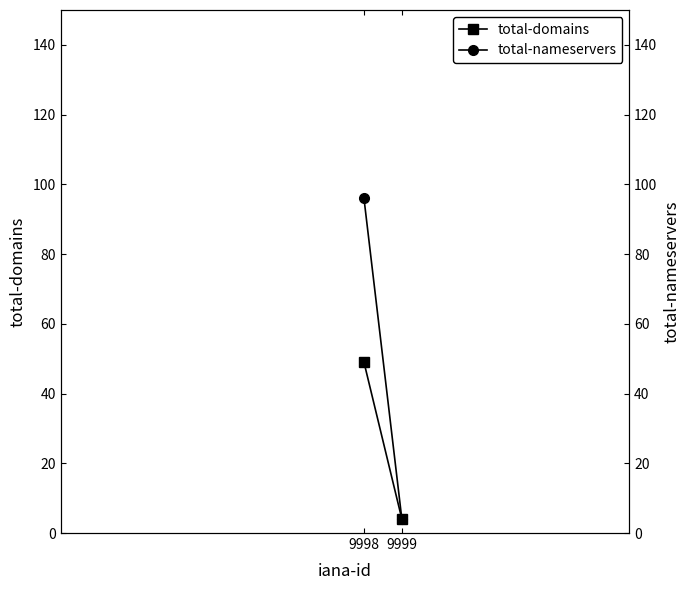

The value of total-nameservers at 9998 is 96. True or false?

True